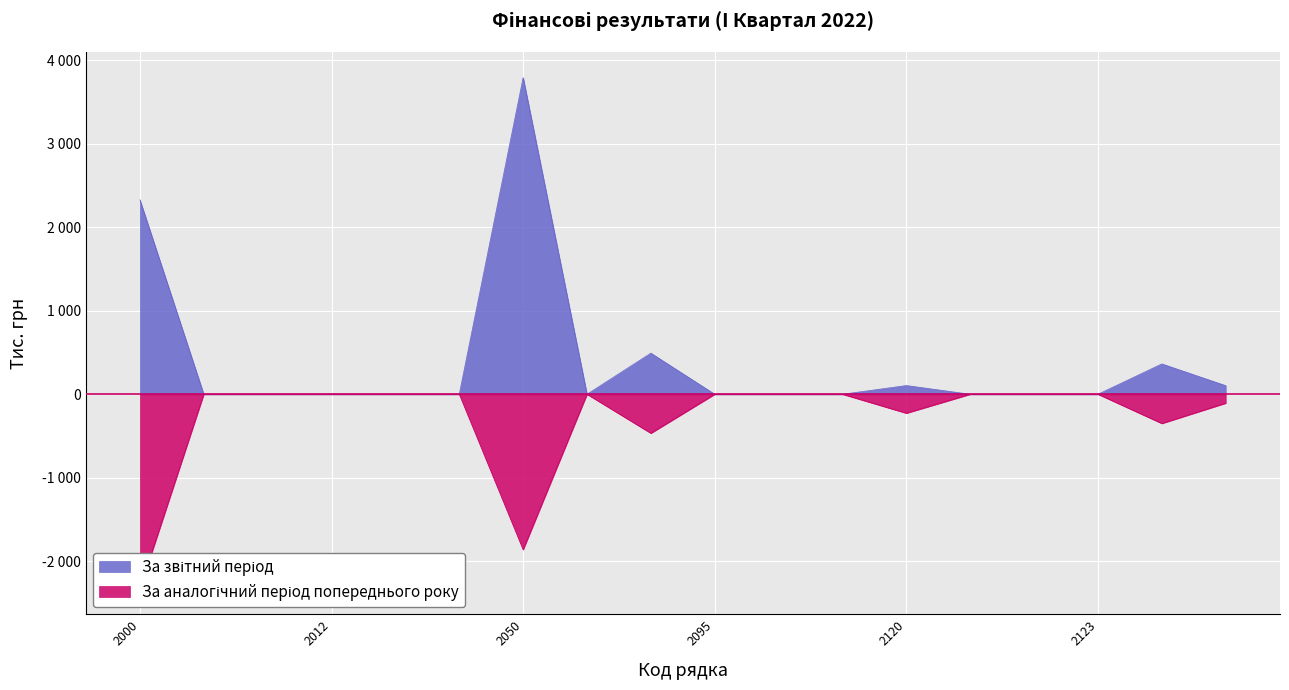

How many categories are shown in the chart?

18